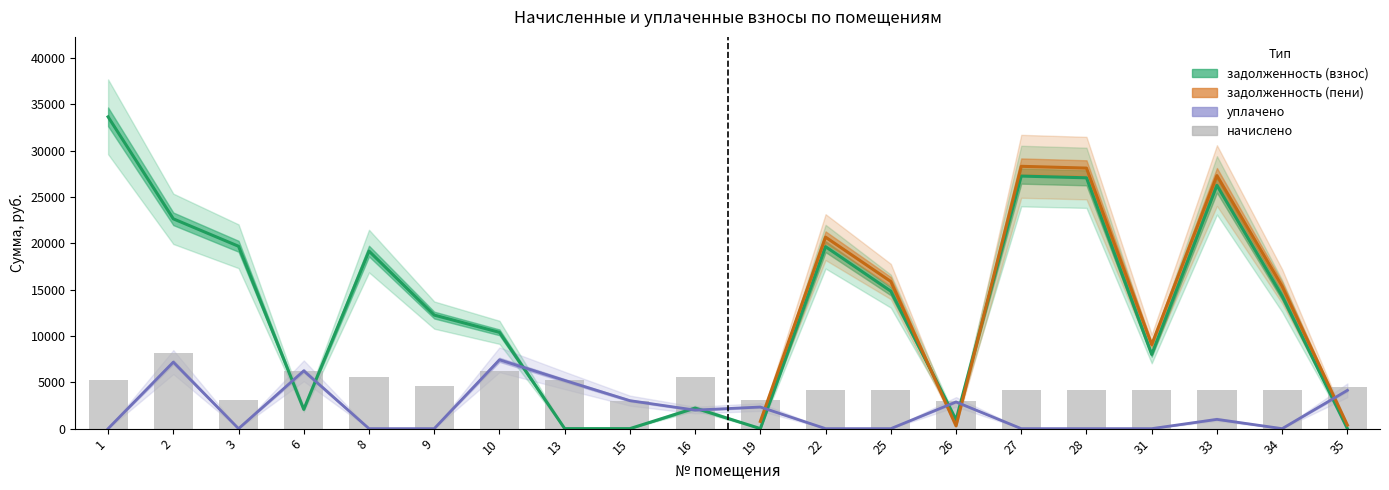

How many data points in задолженность (взнос) are less than 14311?

10